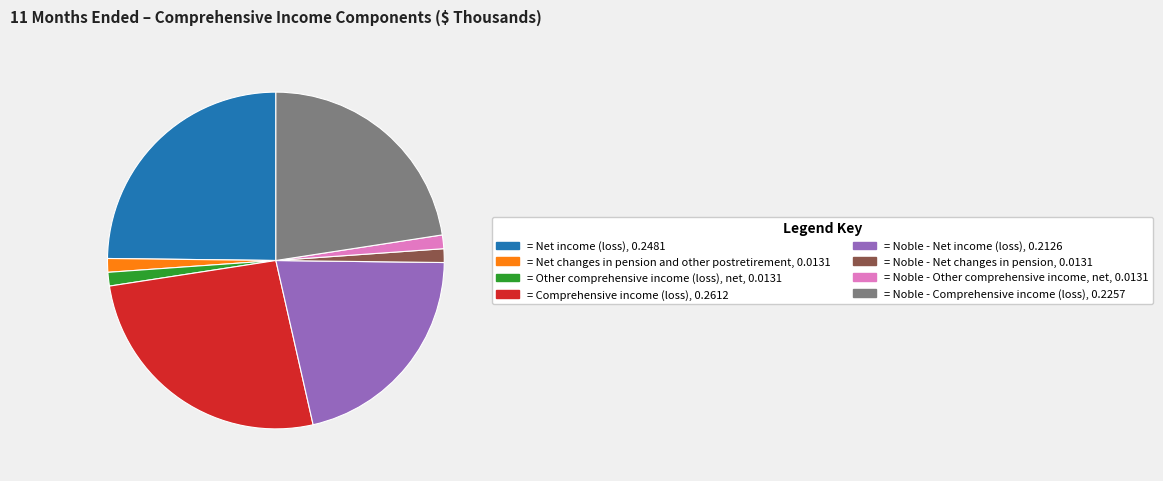

Is there a majority slice in this chart?

No